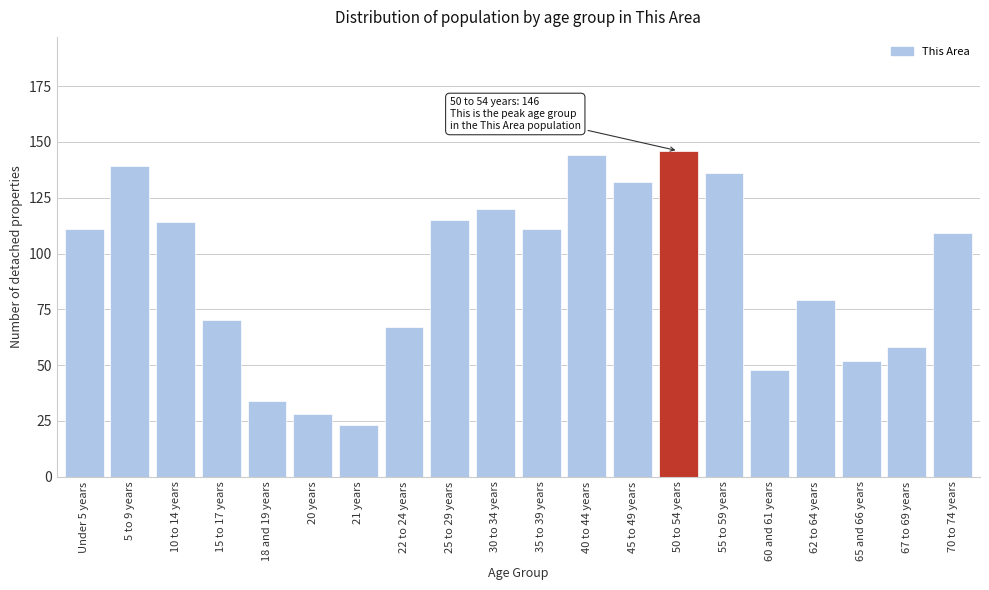

Reading left to right, transcribe all the data shown in this chart.

Under 5 years=111	5 to 9 years=139	10 to 14 years=114	15 to 17 years=70	18 and 19 years=34	20 years=28	21 years=23	22 to 24 years=67	25 to 29 years=115	30 to 34 years=120	35 to 39 years=111	40 to 44 years=144	45 to 49 years=132	50 to 54 years=146	55 to 59 years=136	60 and 61 years=48	62 to 64 years=79	65 and 66 years=52	67 to 69 years=58	70 to 74 years=109